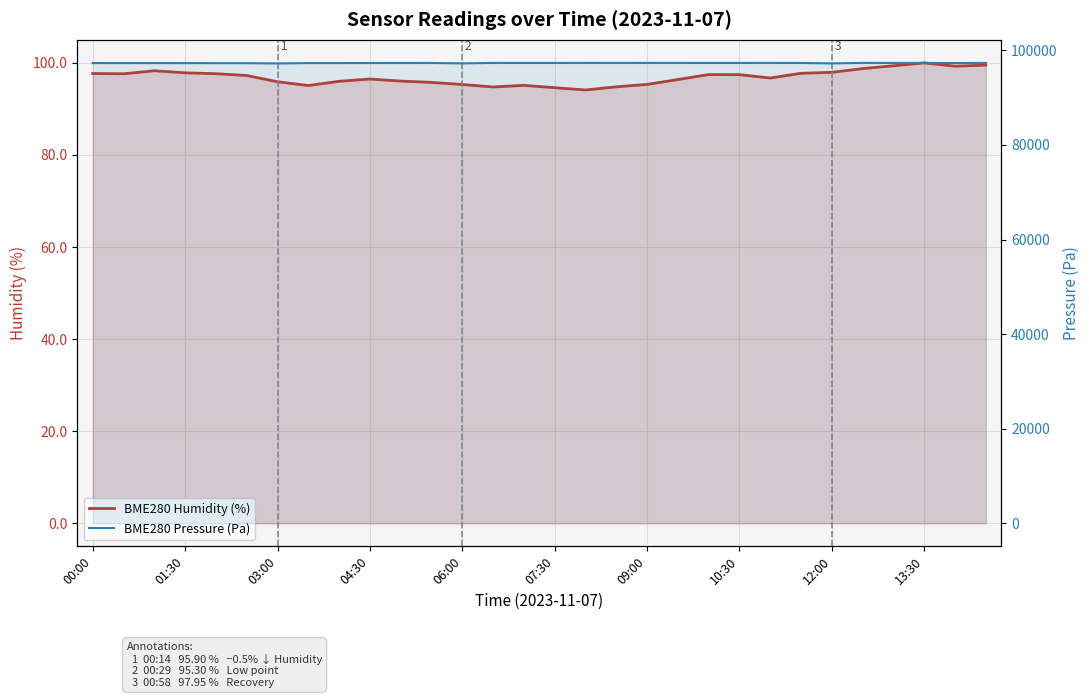

In BME280 Humidity (%), how many points are higher than both neighbors (excluding endpoints)?

5